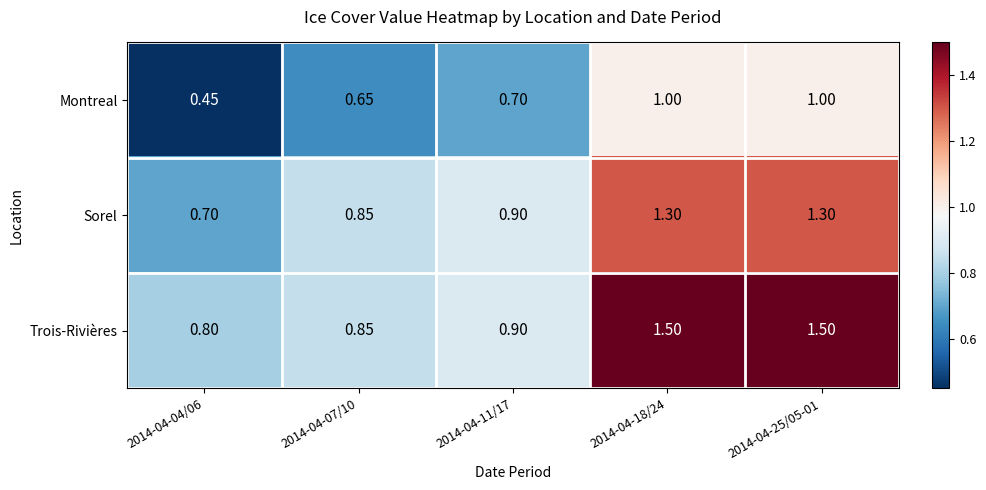

Between 2014-04-07/10 and 2014-04-18/24, which series saw the biggest shift?

Trois-Rivières